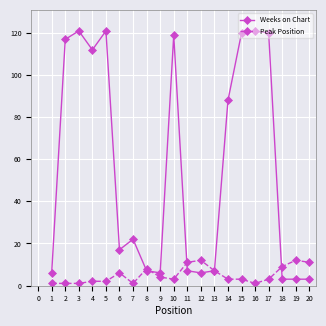

Where is the first local maximum for Weeks on Chart?

3